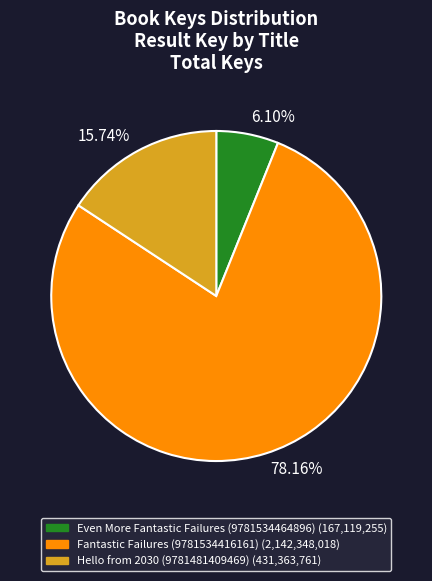

Approximately how many times larger is the value at Fantastic Failures (9781534416161) compared to Hello from 2030 (9781481409469)?

5.0